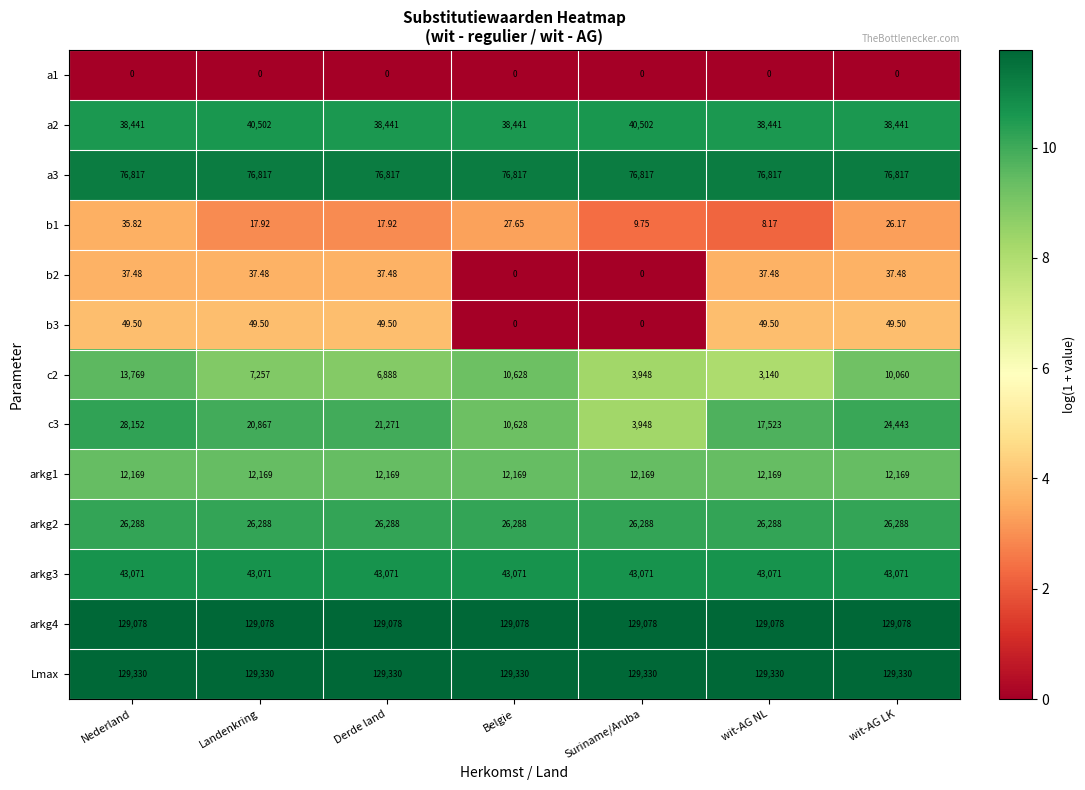

Which series has the widest spread of values?

c3